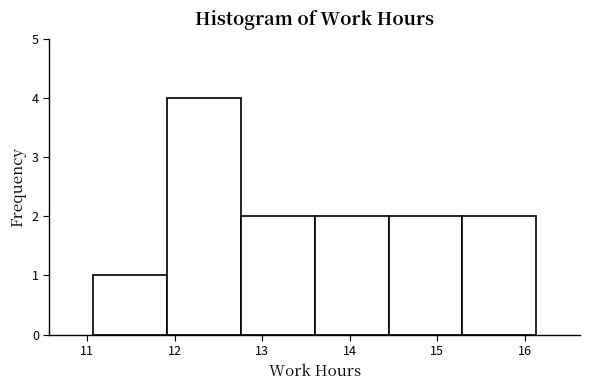

Over which range of the x-axis is the bar tallest?

11.9 to 12.8